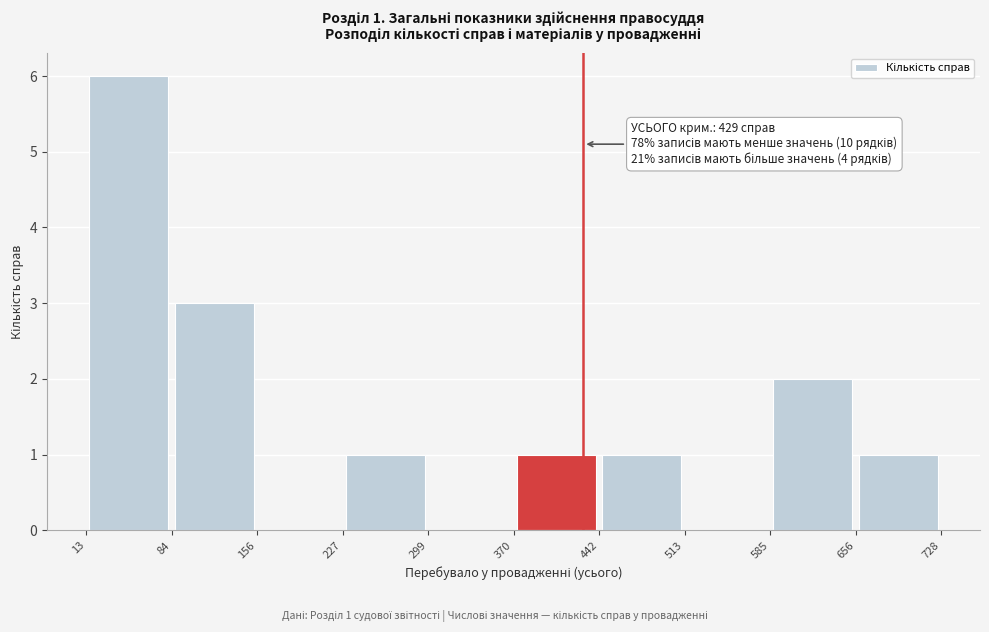

Over which range of the x-axis is the bar tallest?

13 to 84